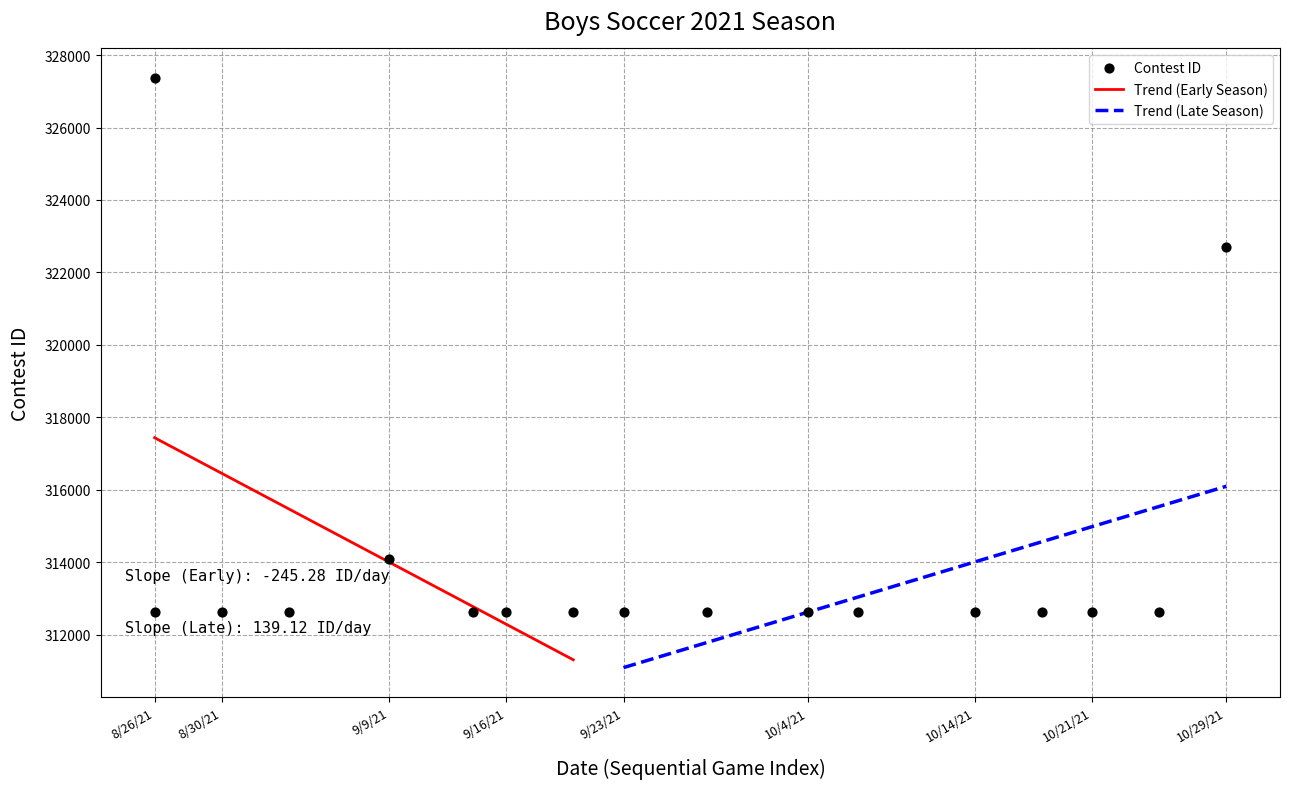

What is the change in value from 8/26/21 to 9/3/21?

+3